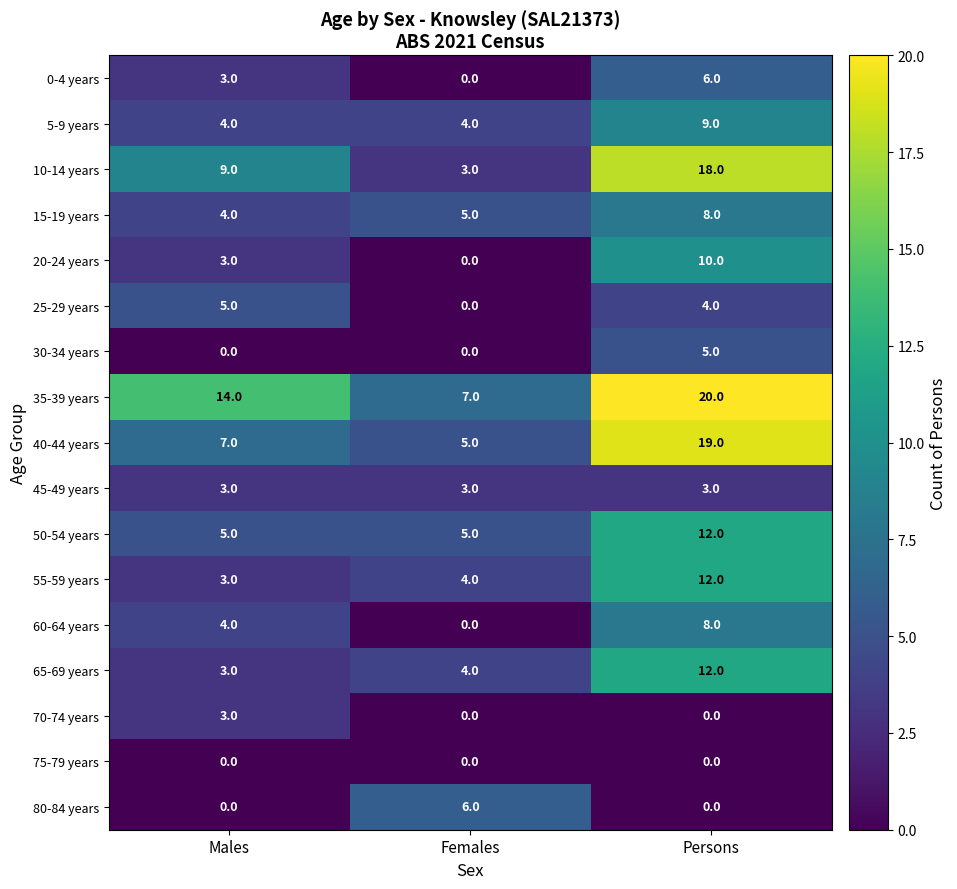

What is the average value of the 65-69 years series?

6